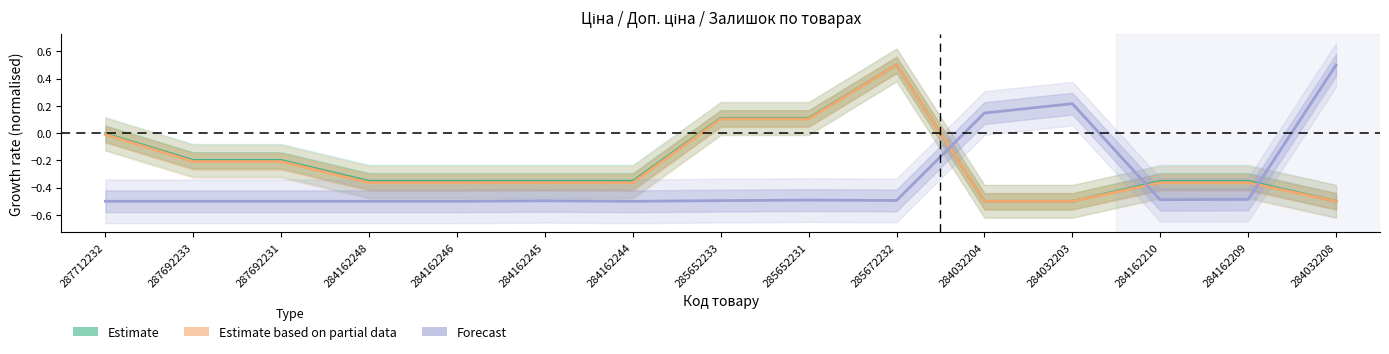

Which series ends up on top after the final intersection of Forecast and Estimate?

Forecast